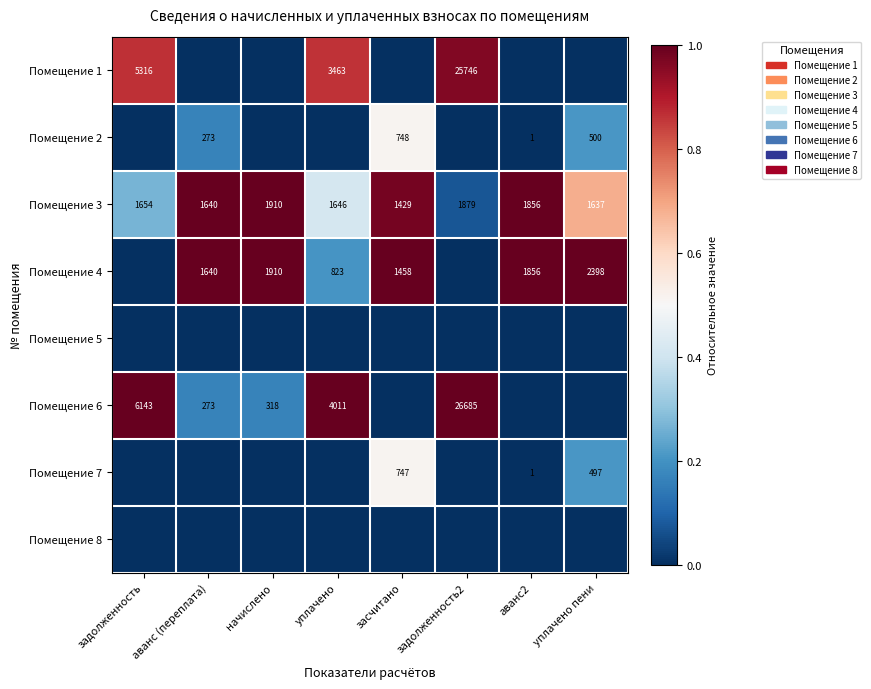

What is the average value of the Помещение 3 series?

1706